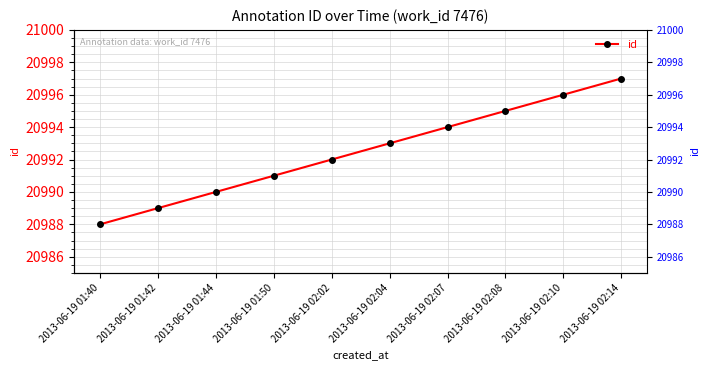

Rank the categories by value from highest to lowest.

2013-06-19 02:14, 2013-06-19 02:10, 2013-06-19 02:08, 2013-06-19 02:07, 2013-06-19 02:04, 2013-06-19 02:02, 2013-06-19 01:50, 2013-06-19 01:44, 2013-06-19 01:42, 2013-06-19 01:40